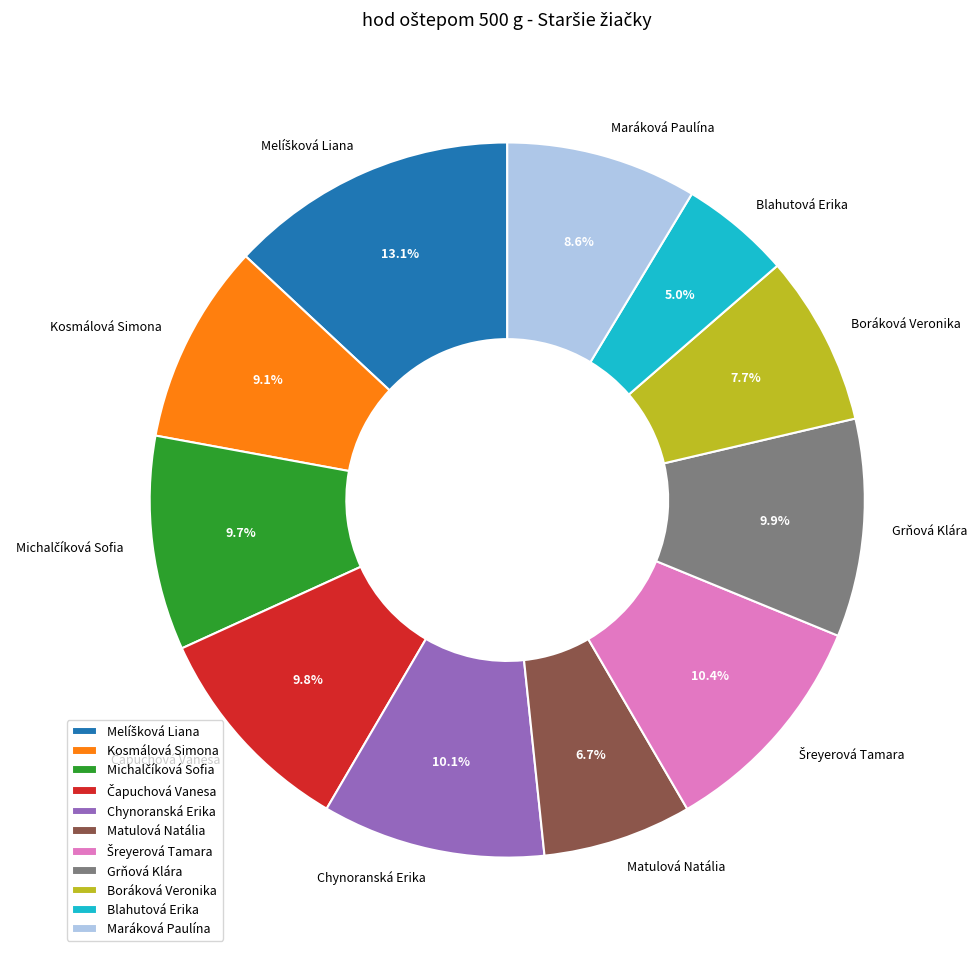

Combined, do Matulová Natália and Blahutová Erika account for over 50%?

No